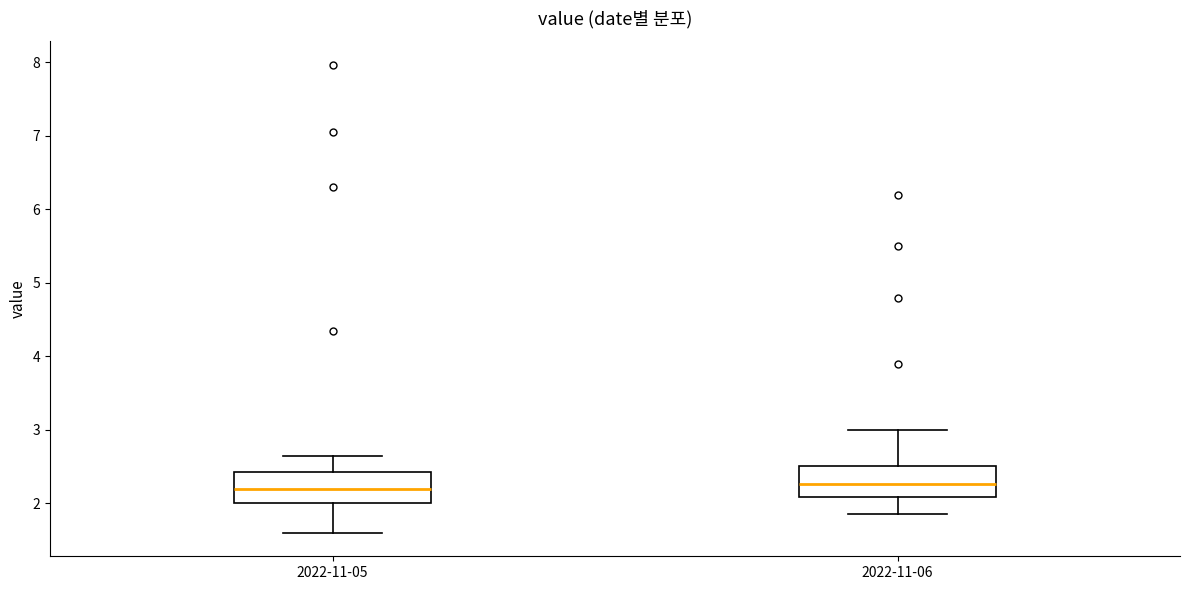

Where does the upper whisker of the box for 2022-11-05 end on the y-axis? The values are not printed on the chart, so give them approximately, as read against the axis.

2.7